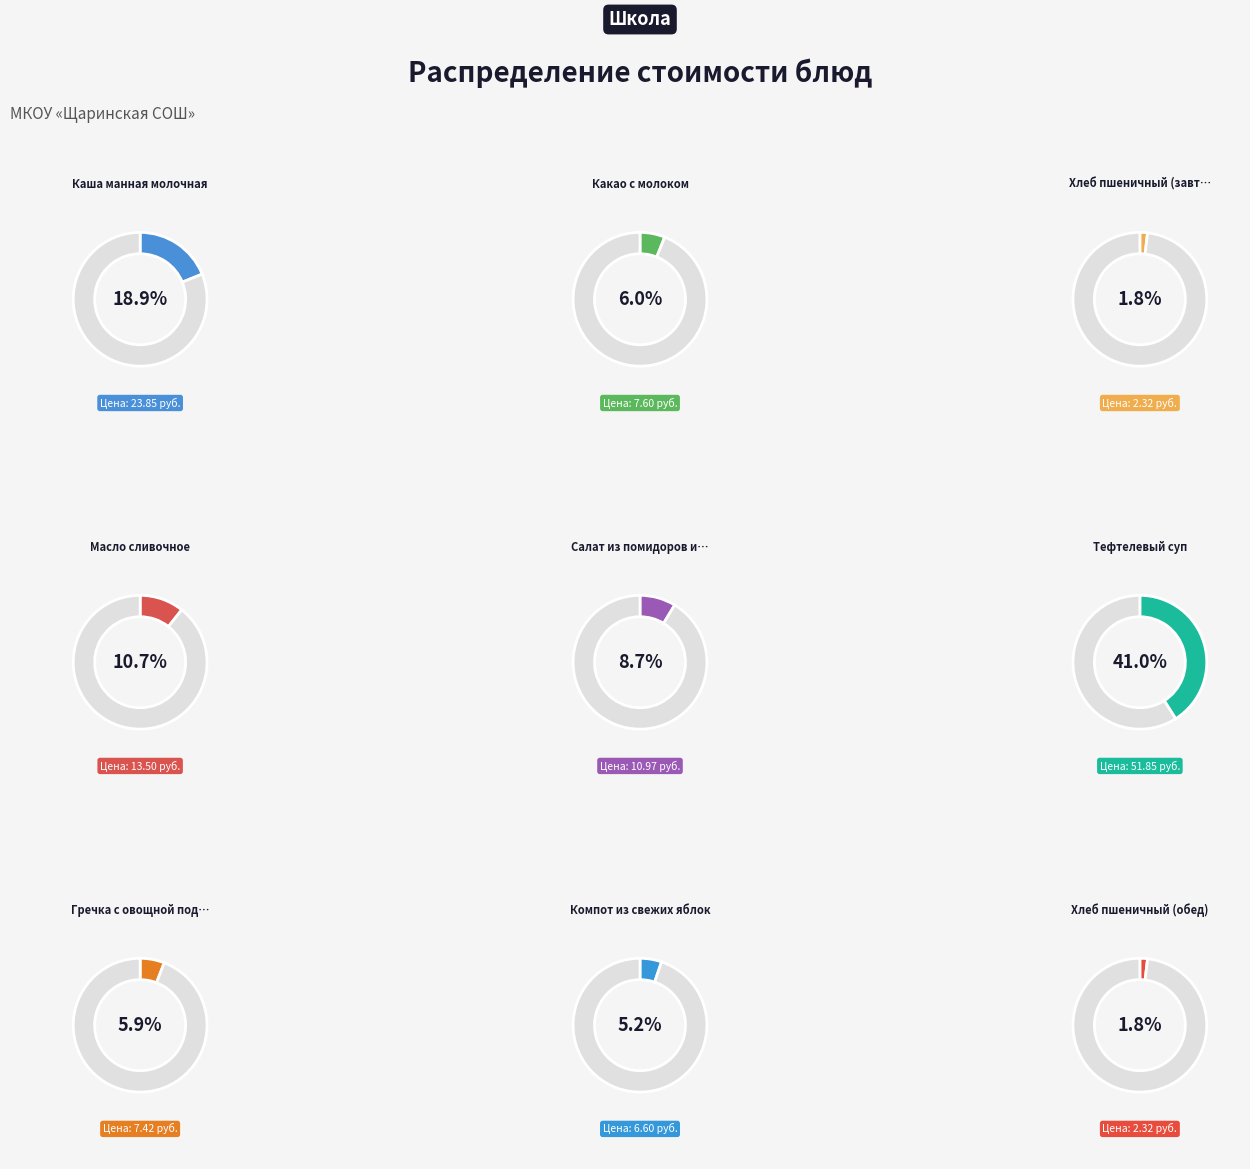

What is the ratio of the value at Масло сливочное to the value at Хлеб пшеничный (обед)?

5.8